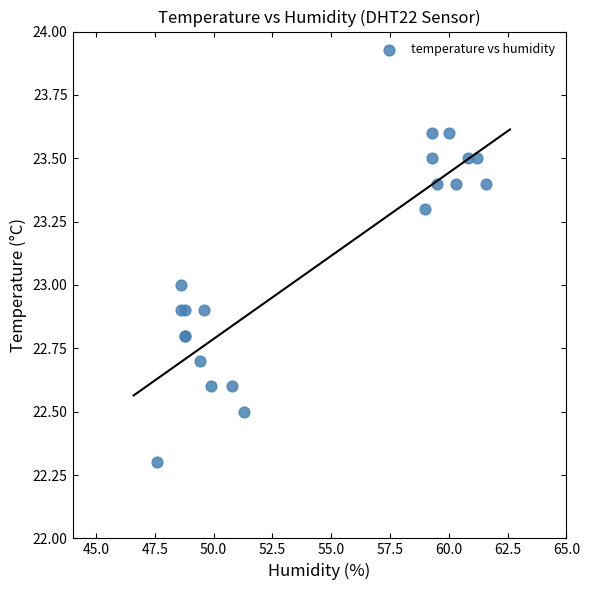

What Y value in the scatter plot is closest to 22?

22.3